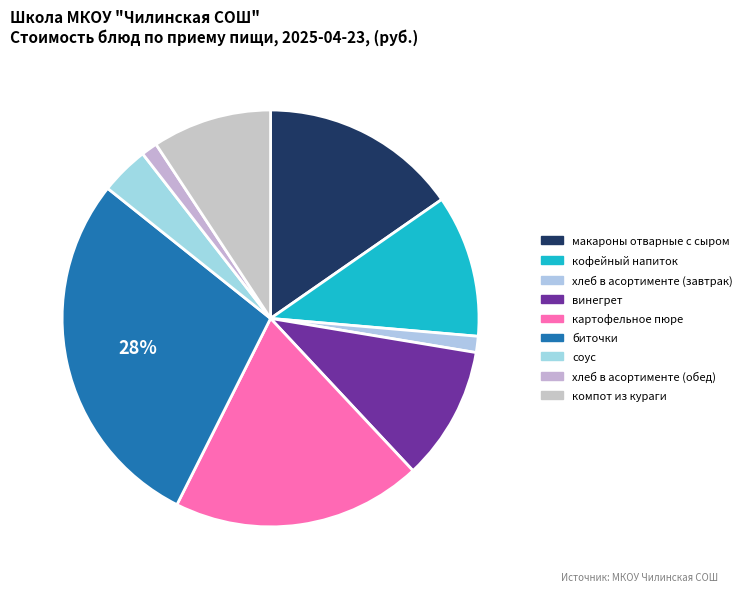

What is the change in value from макароны отварные с сыром to биточки?

+16.6